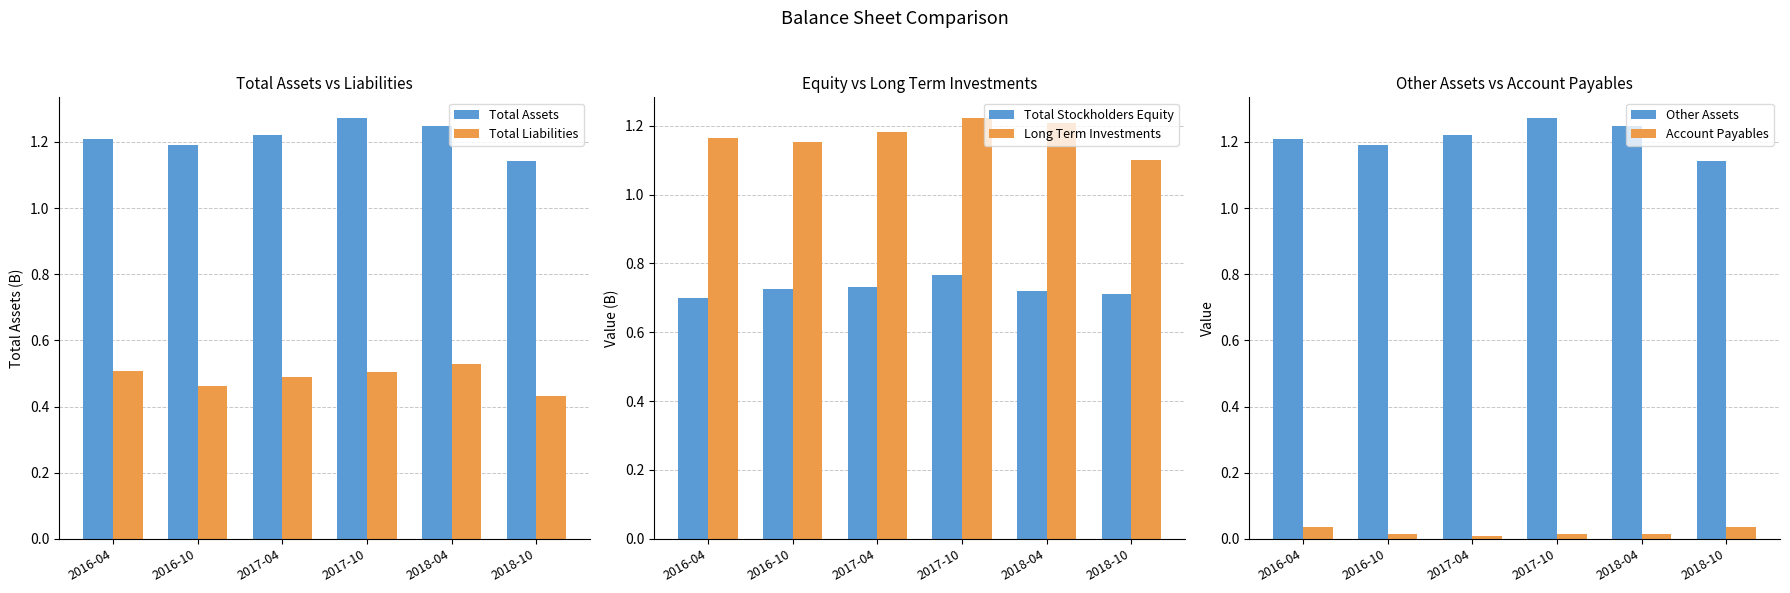

Rank the series by their maximum value, from lowest to highest.

Account Payables, Total Liabilities, Total Stockholders Equity, Long Term Investments, Total Assets, Other Assets